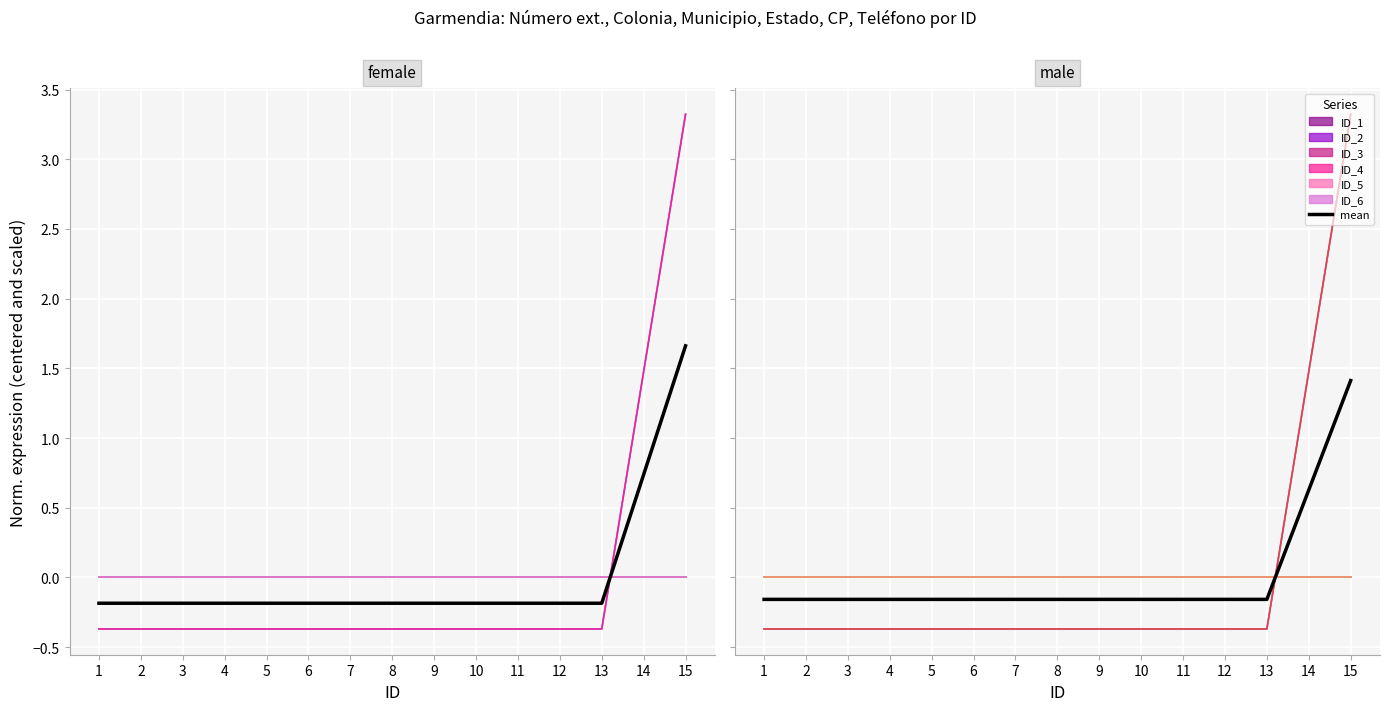

At which label does ID_4 first exceed 0?

14